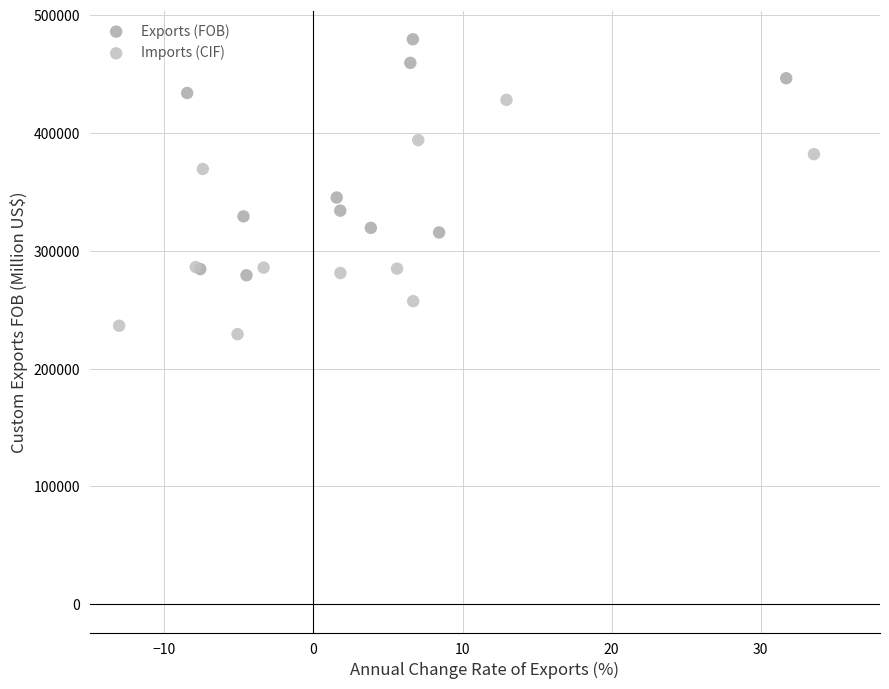

Which series reaches the minimum Y coordinate?

Imports (CIF)